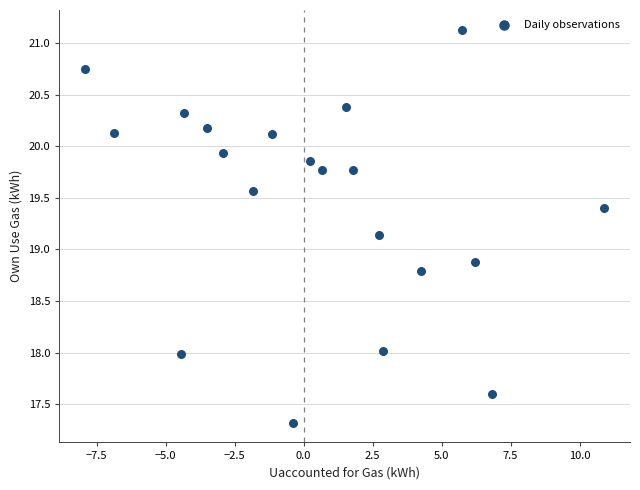

What is the range of X values (max minus min)?

18.8